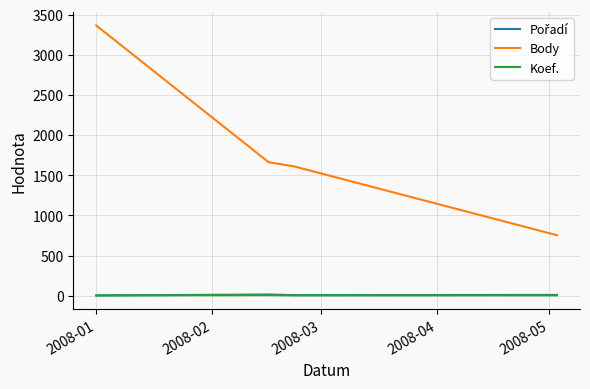

Which series has the widest spread of values?

Body